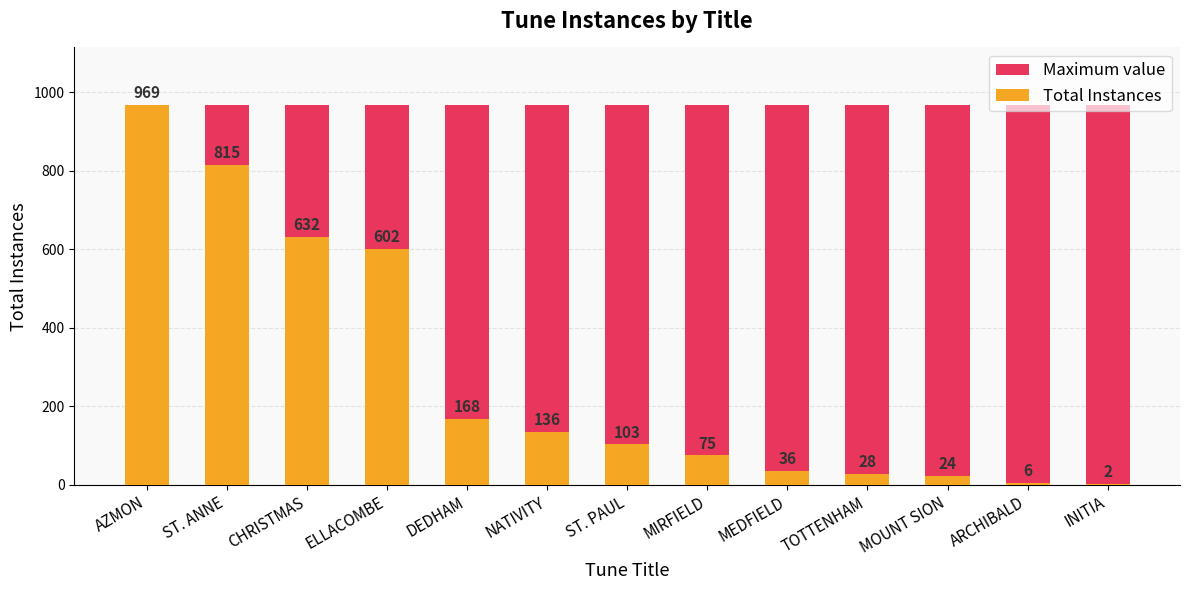

Count the number of data series in this chart.

2